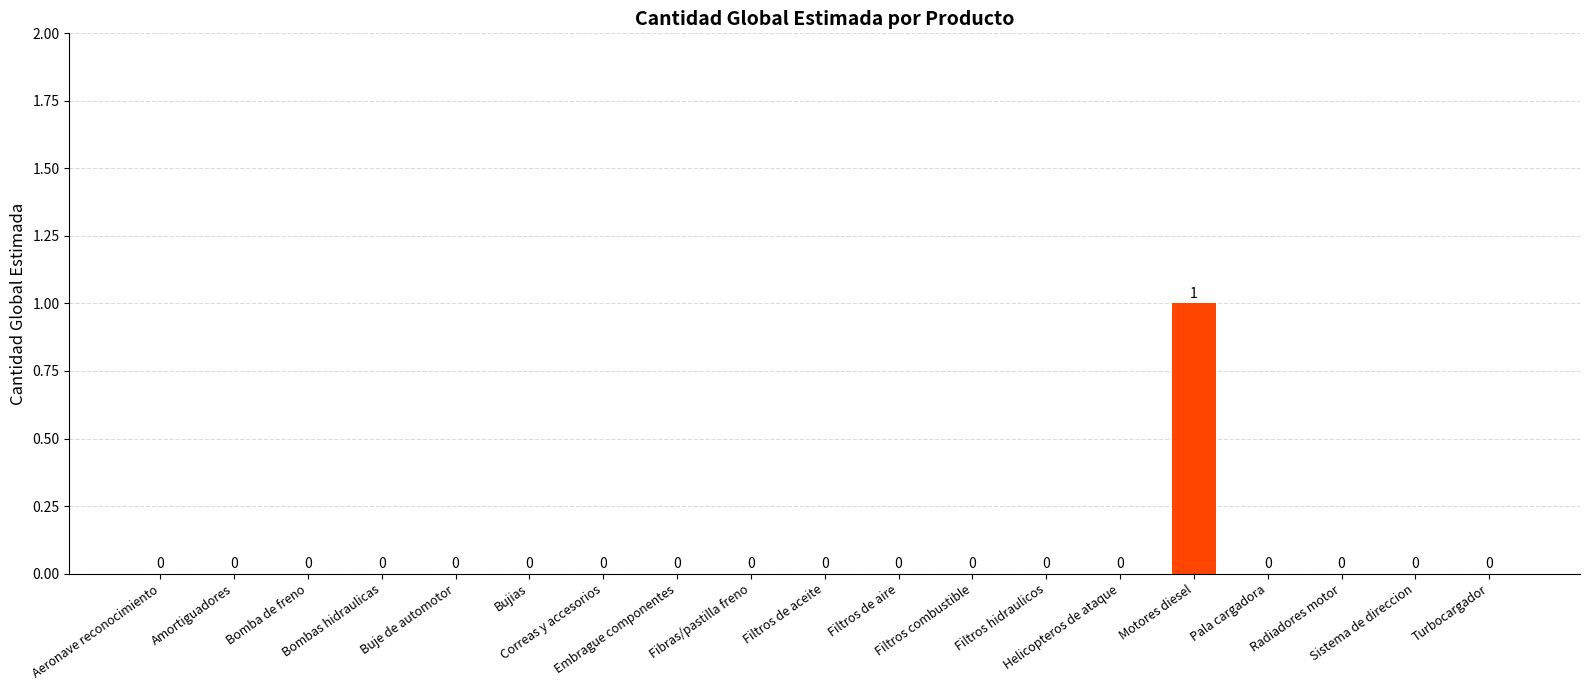

Count the number of values greater than 0.

1